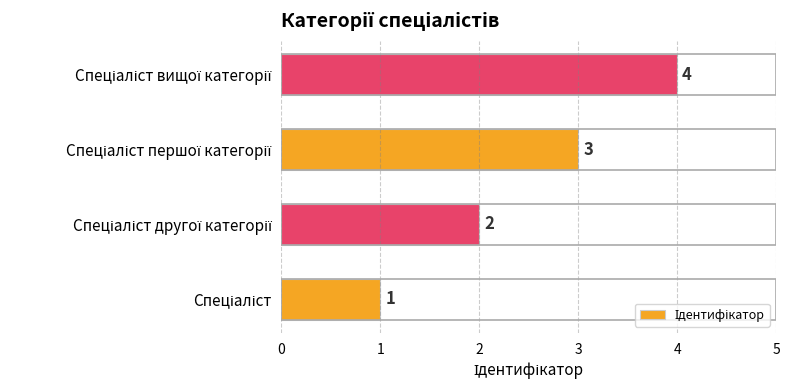

What is the sum of all values?

10